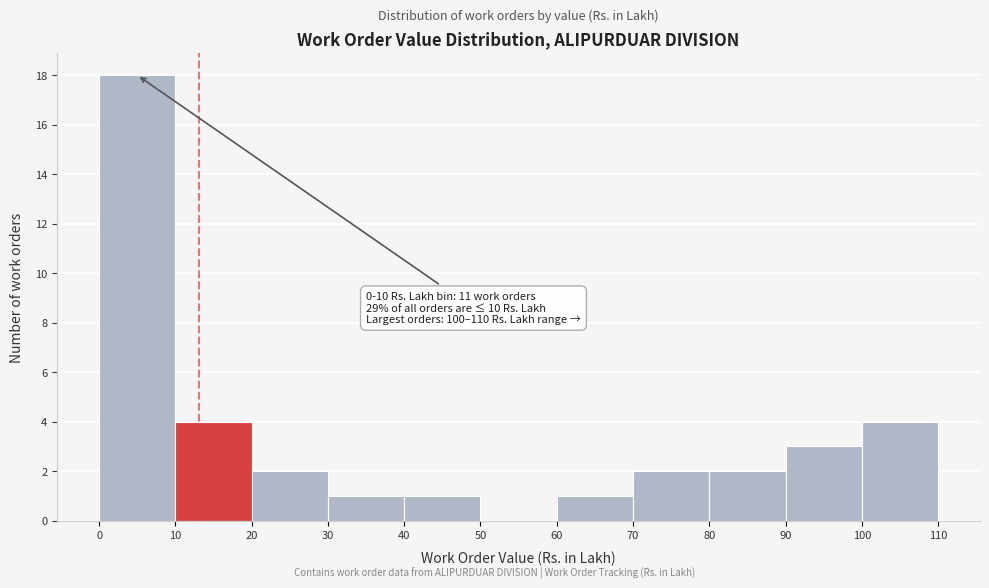

Which range on the x-axis has the tallest bar?

0 to 10